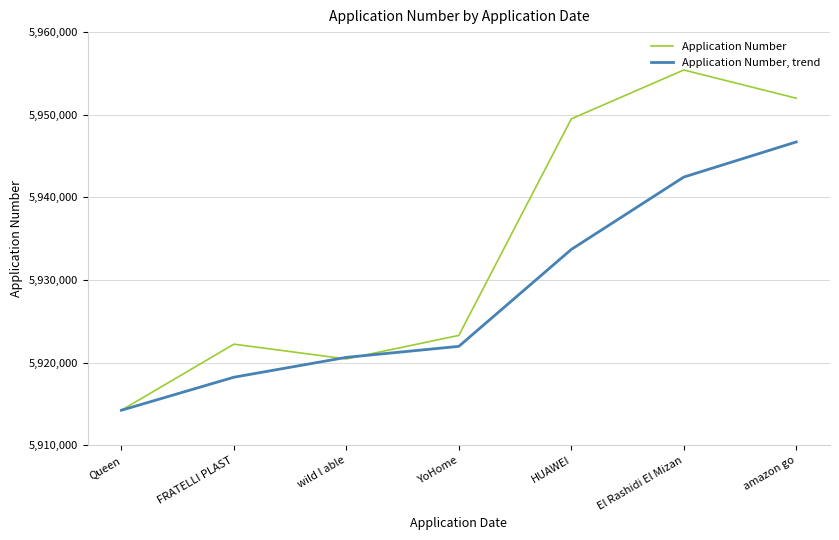

At which category is the sum across all series the highest?

amazon go